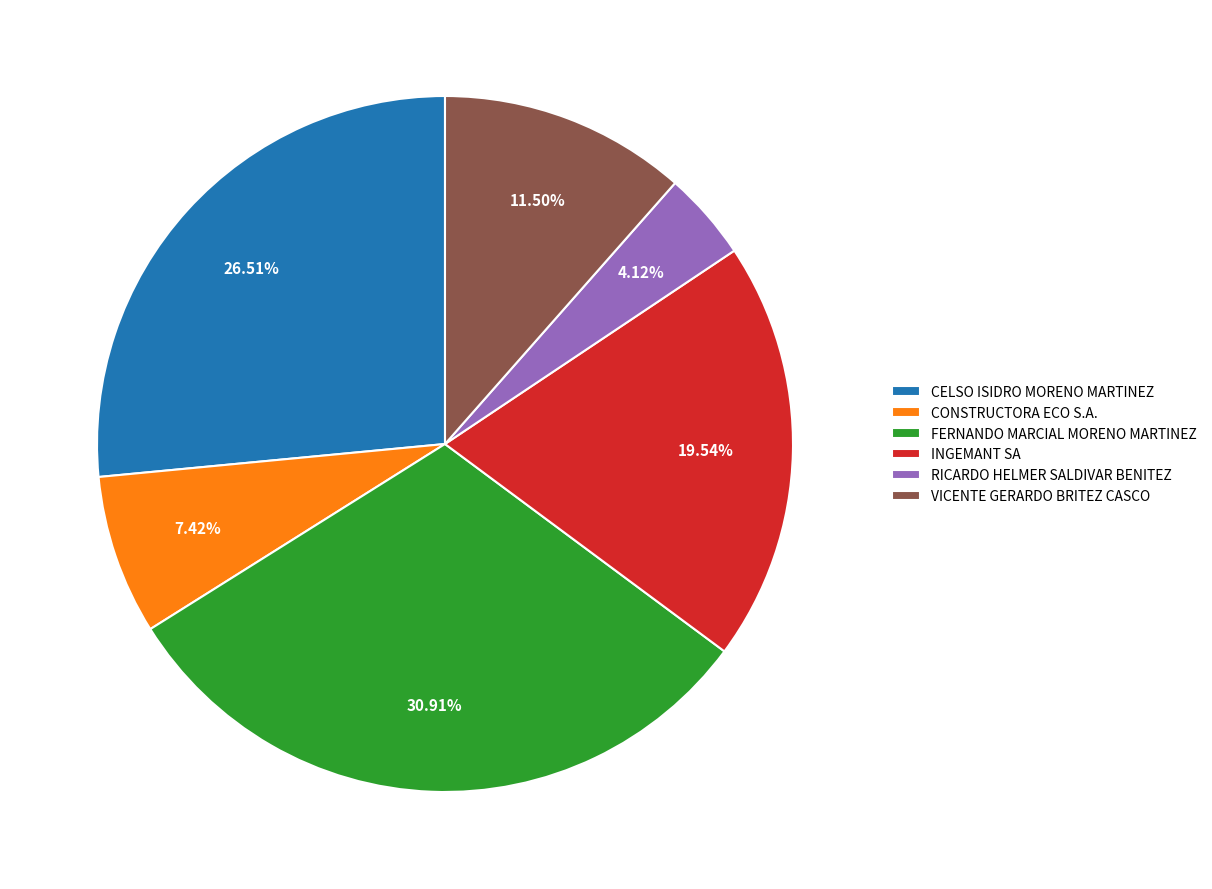

Does any single category account for the majority?

No